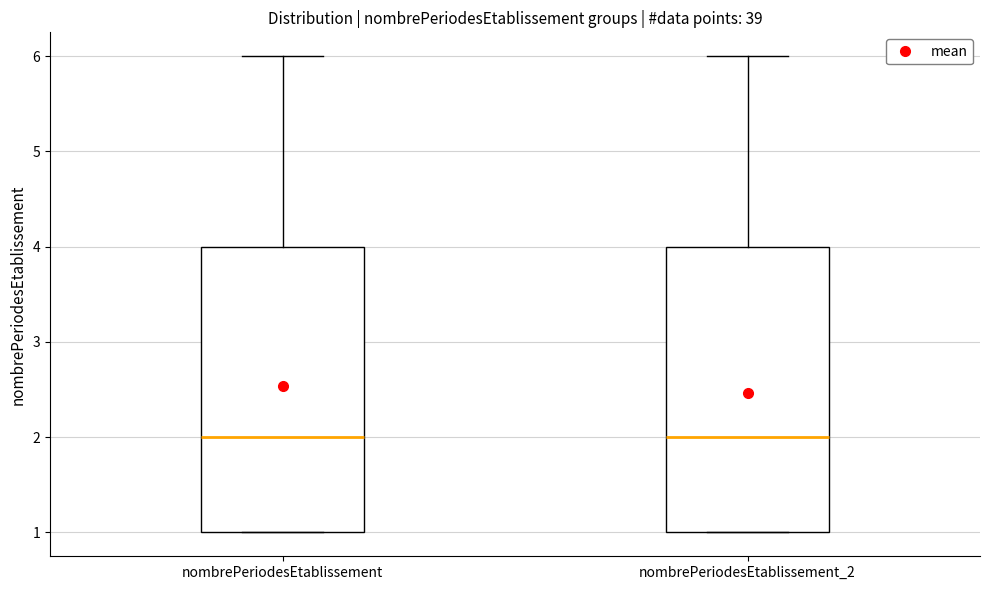

Reading left to right, read every box against the y-axis: the position of its median line, the range the box covers, and the ends of its whiskers. The values are not printed on the chart, so give them approximately, as read against the axis.

nombrePeriodesEtablissement: median 2, box 1 to 4, whiskers 1 to 6
nombrePeriodesEtablissement_2: median 2, box 1 to 4, whiskers 1 to 6